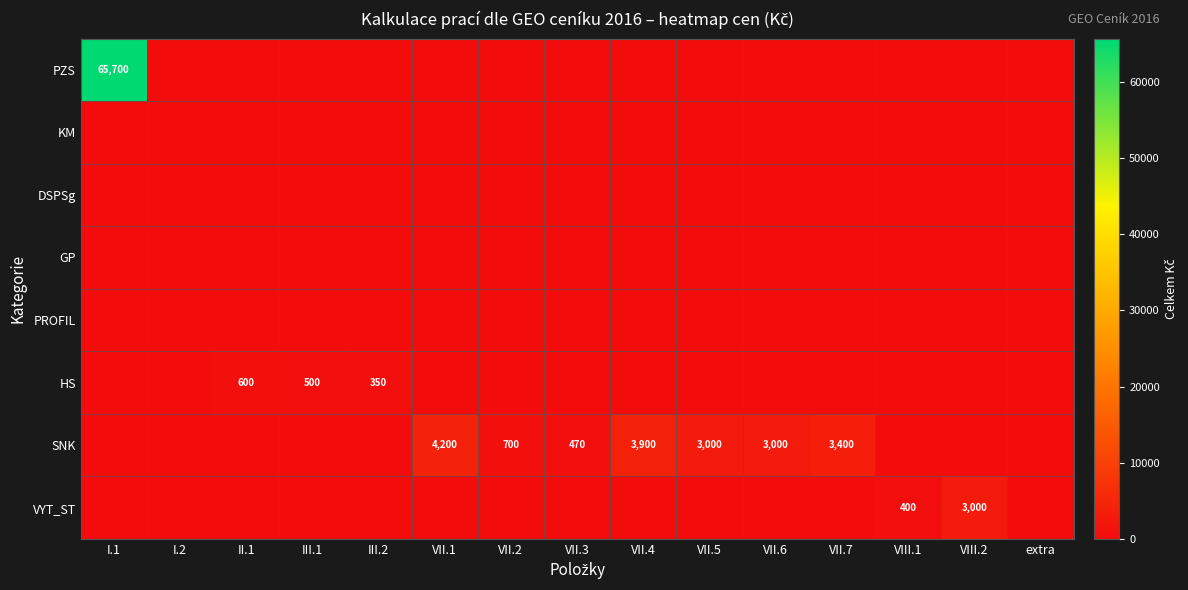

The HS series shows 350 at III.2. True or false?

True